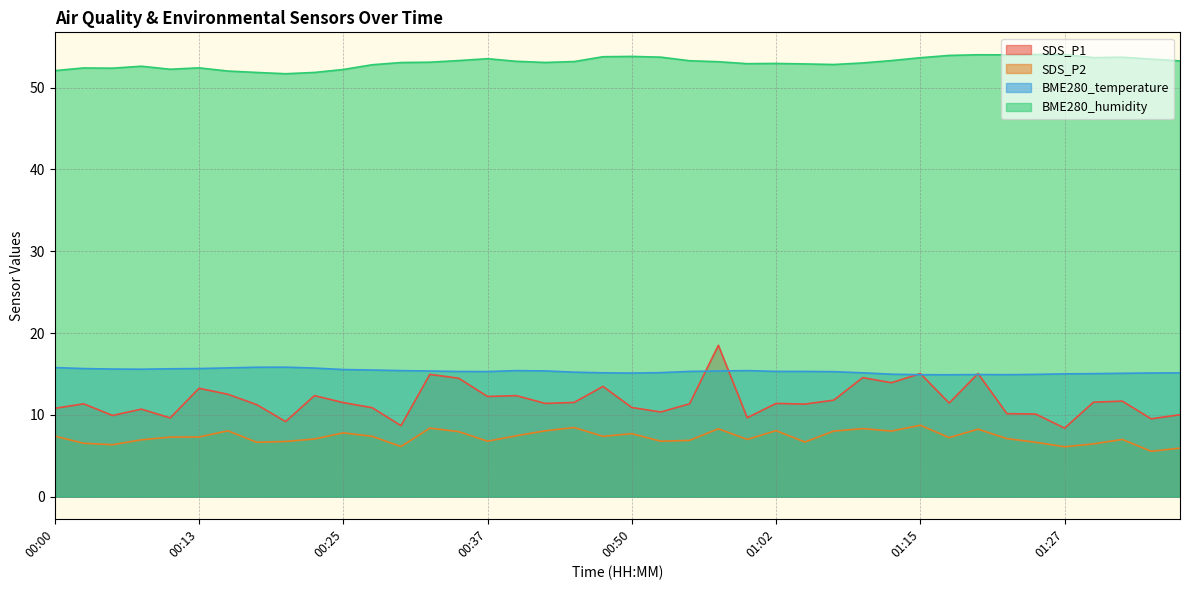

What position from the left is 01:15?

31